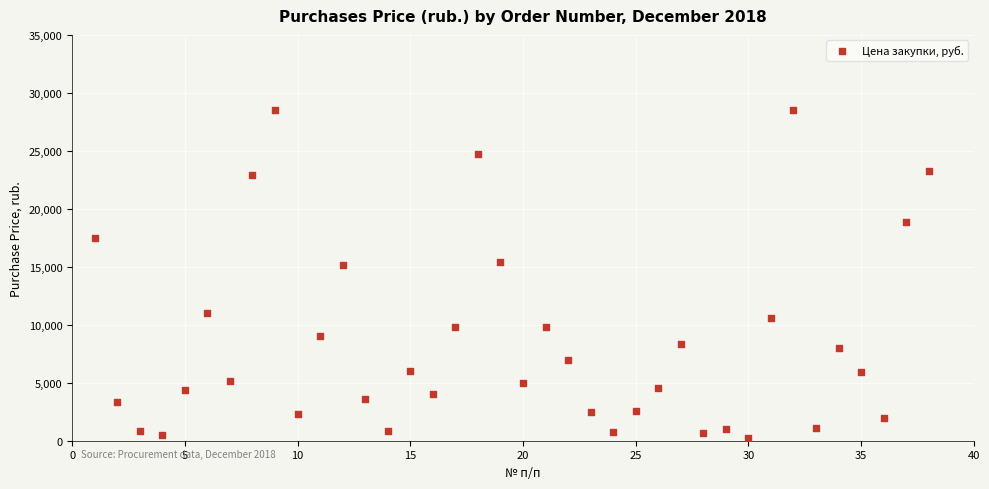

What is the range of X values (max minus min)?

37.0